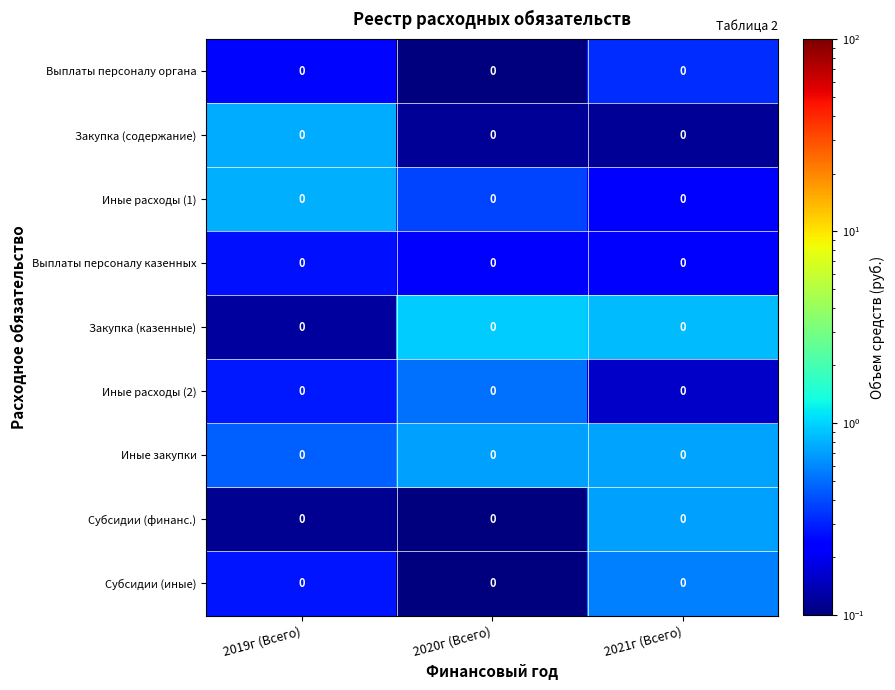

Is it true that Субсидии (финанс.) equals 0.2 at 2019г (Всего)?

False